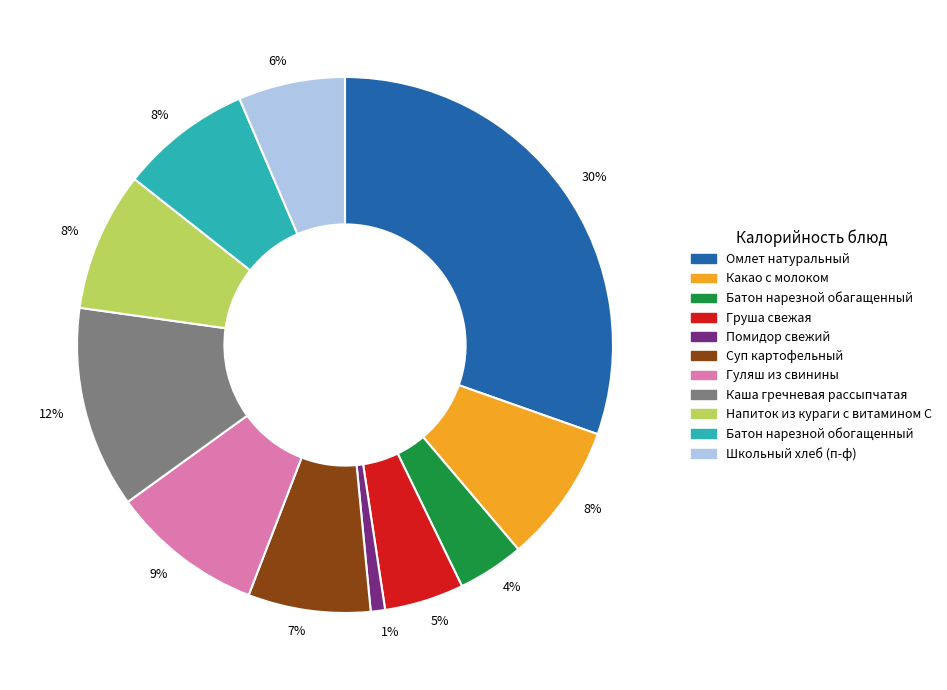

How many slices are in this pie chart?

11